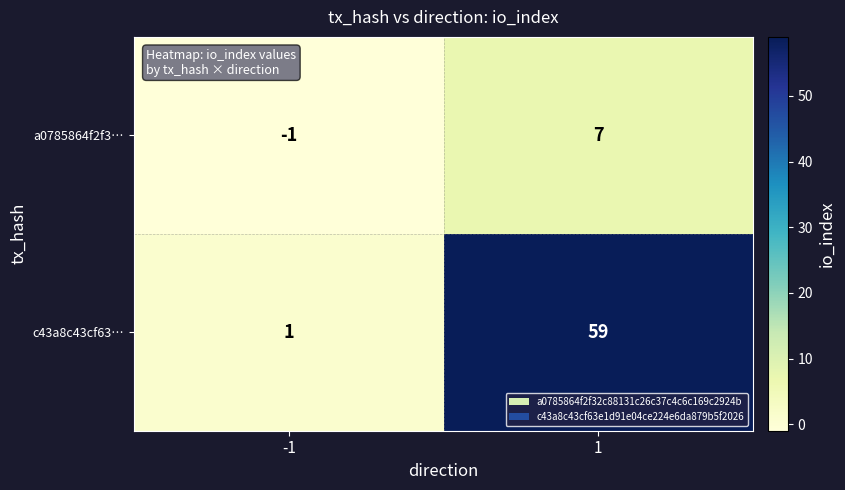

Which label corresponds to the largest value in the chart?

1